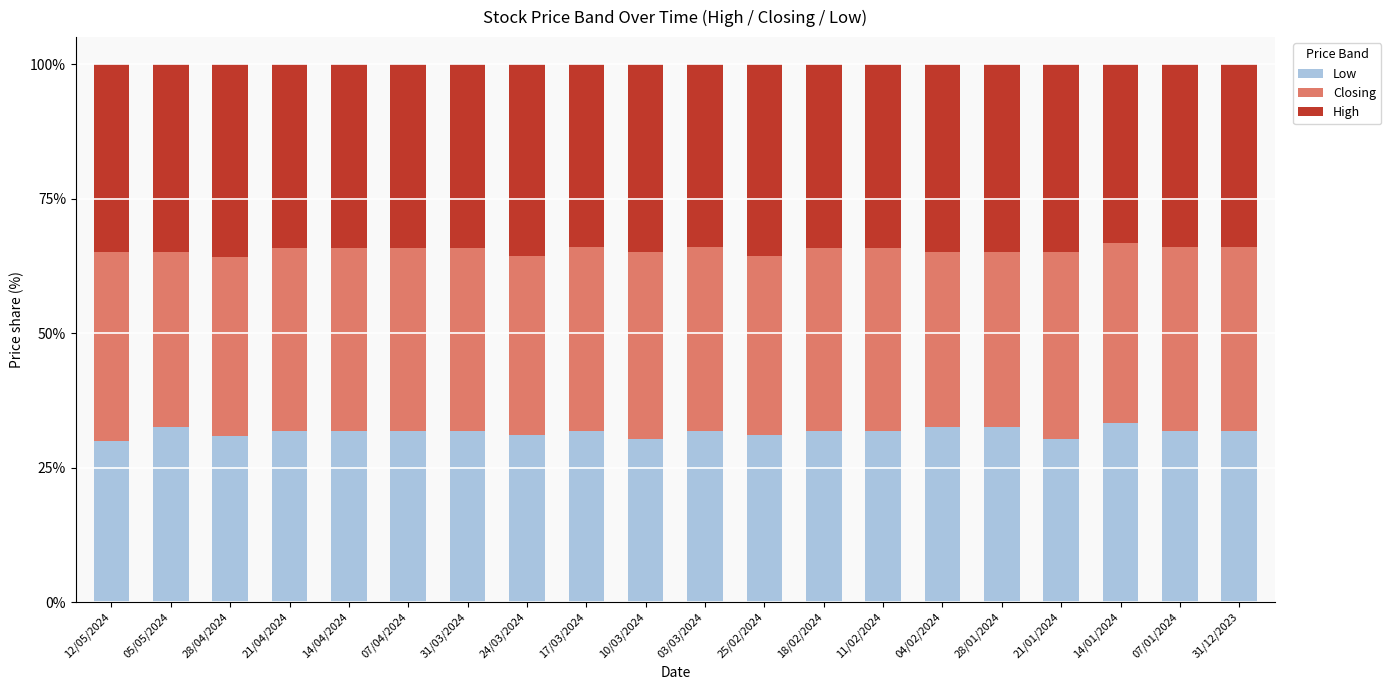

What is the difference between the maximum and minimum values in the Low series?

3.3